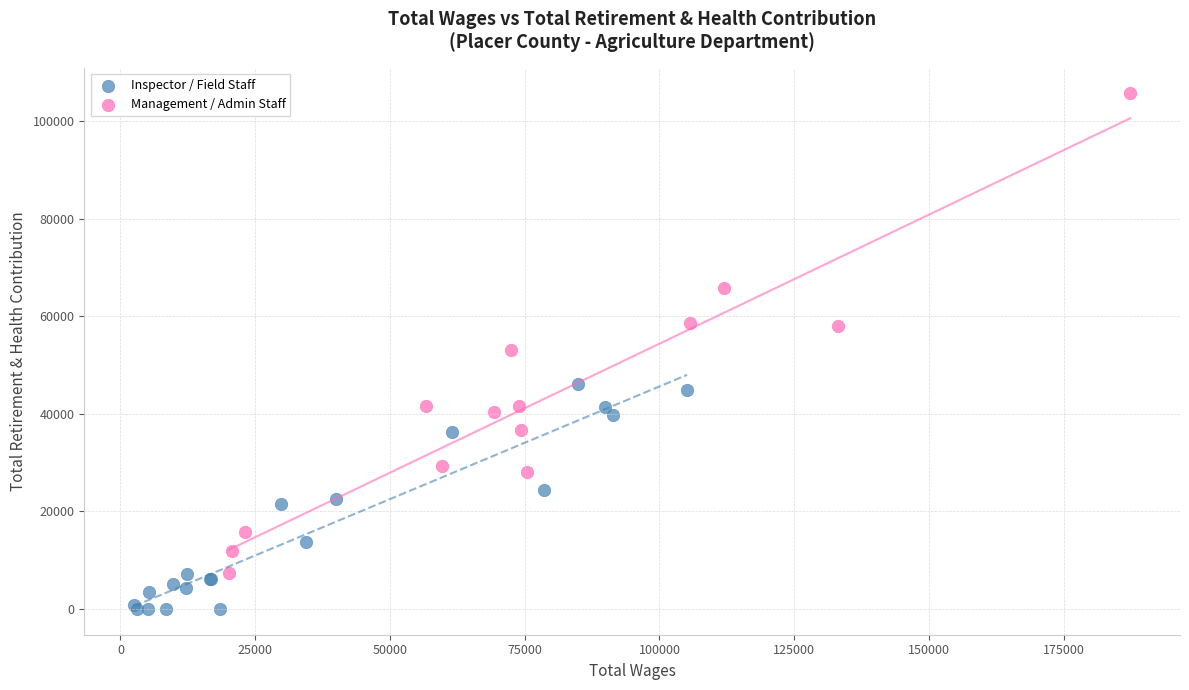

Which series contains the highest Y value?

Management / Admin Staff